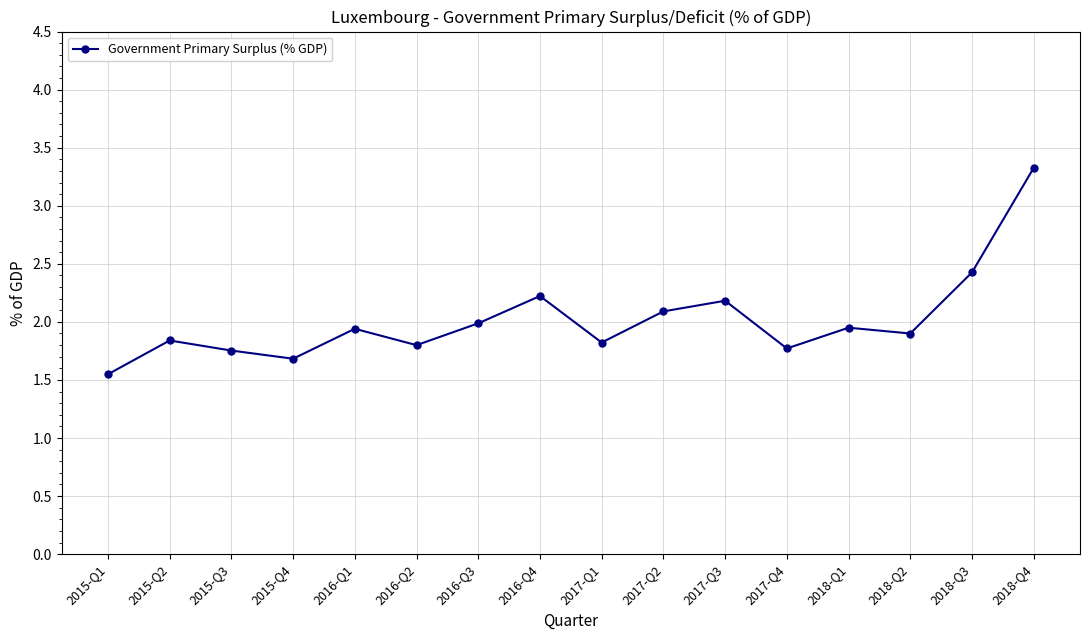

Which has a higher value, 2016-Q2 or 2018-Q3?

2018-Q3